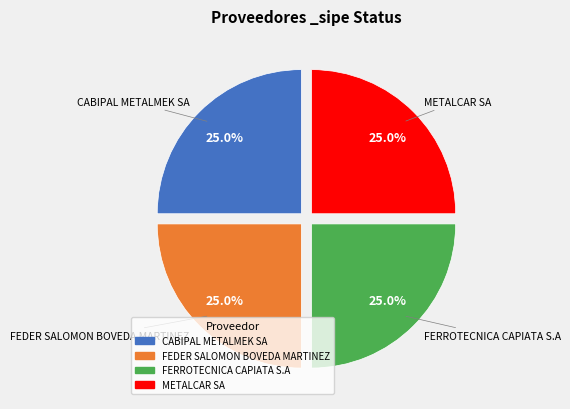

Is there any slice that represents more than half of the pie?

No